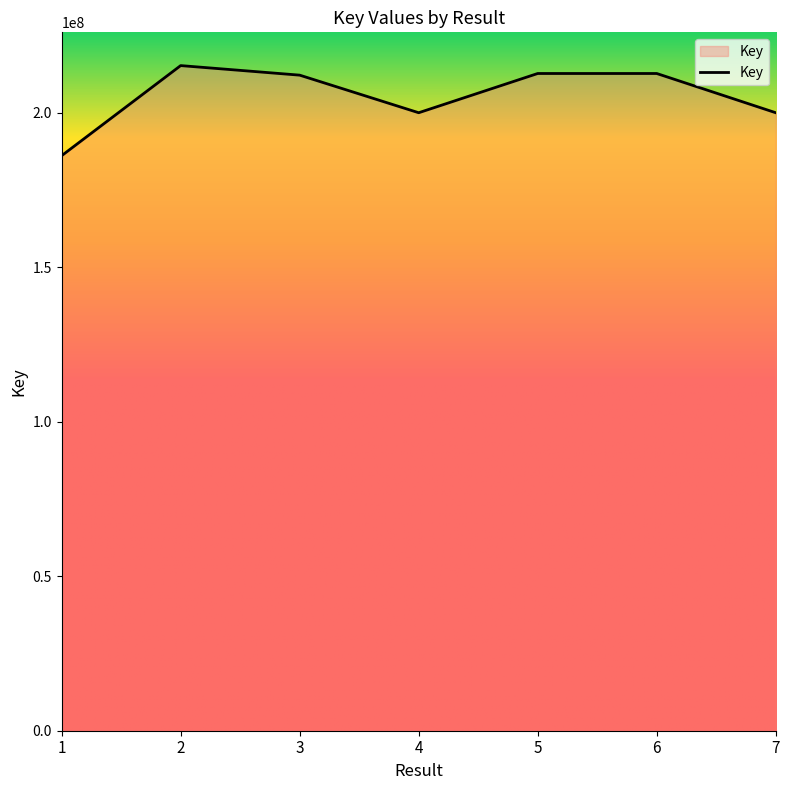

What is the average value?

205515059